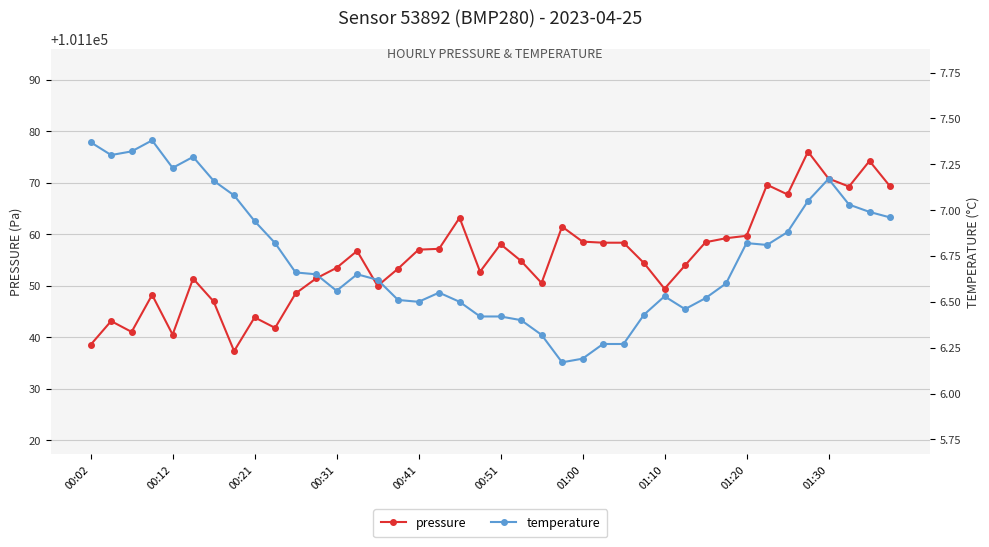

Which series changed the most between 26 and 35?

pressure